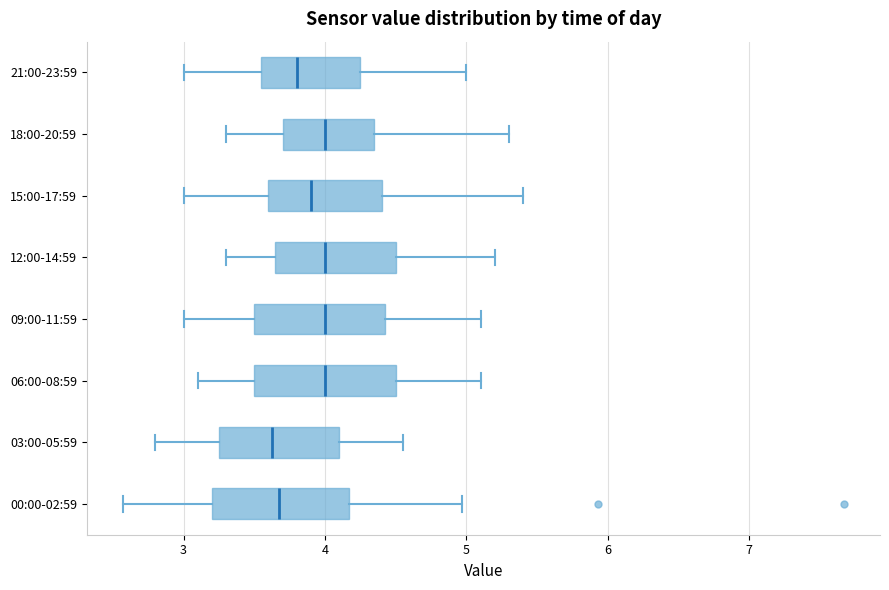

Reading bottom to top, transcribe this box plot: for each box, give where its median line is, the range the box spans, and where its two whiskers end, as read against the x-axis. The values are not printed on the chart, so give them approximately, as read against the axis.

00:00-02:59: median 3.7, box 3.2 to 4.2, whiskers 2.6 to 5.0
03:00-05:59: median 3.6, box 3.3 to 4.1, whiskers 2.8 to 4.6
06:00-08:59: median 4.0, box 3.5 to 4.5, whiskers 3.1 to 5.1
09:00-11:59: median 4.0, box 3.5 to 4.4, whiskers 3.0 to 5.1
12:00-14:59: median 4.0, box 3.7 to 4.5, whiskers 3.3 to 5.2
15:00-17:59: median 3.9, box 3.6 to 4.4, whiskers 3.0 to 5.4
18:00-20:59: median 4.0, box 3.7 to 4.4, whiskers 3.3 to 5.3
21:00-23:59: median 3.8, box 3.6 to 4.3, whiskers 3.0 to 5.0